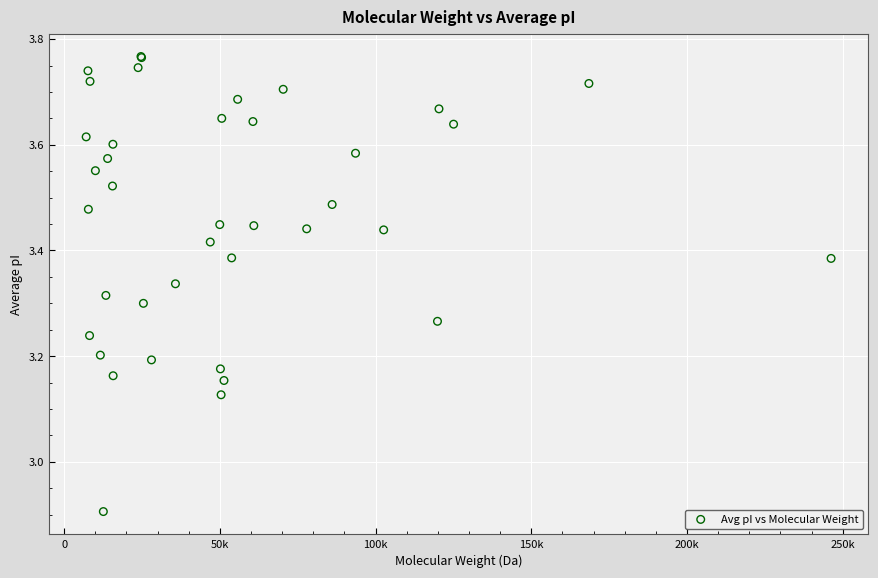

What Y value in the scatter plot is closest to 3?

2.9